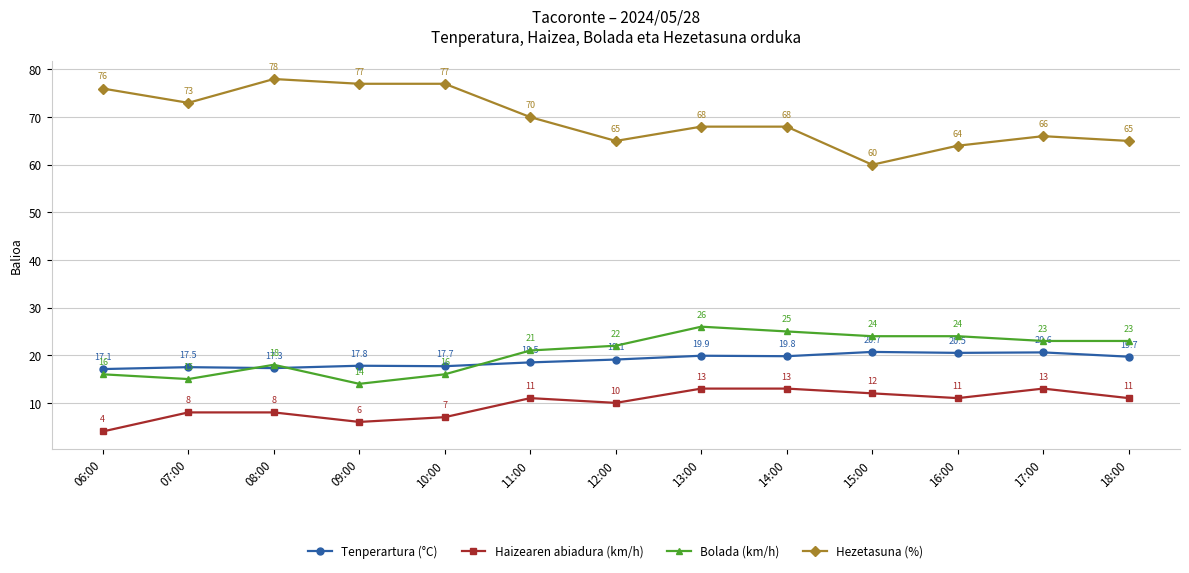

At which category does Tenperartura (°C) reach its first local peak?

07:00